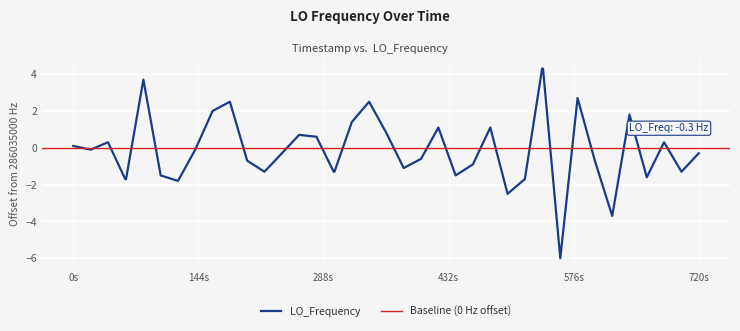

What is the minimum value for LO_Frequency?

-6.0